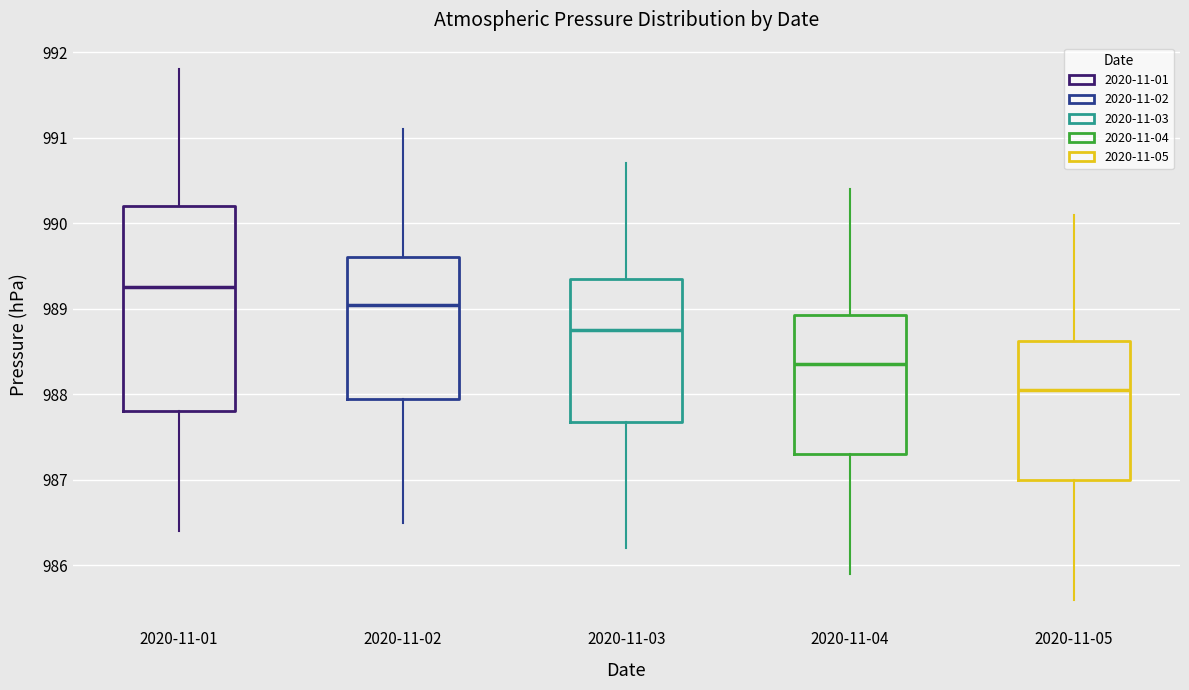

Which box has the lowest median line?

2020-11-05